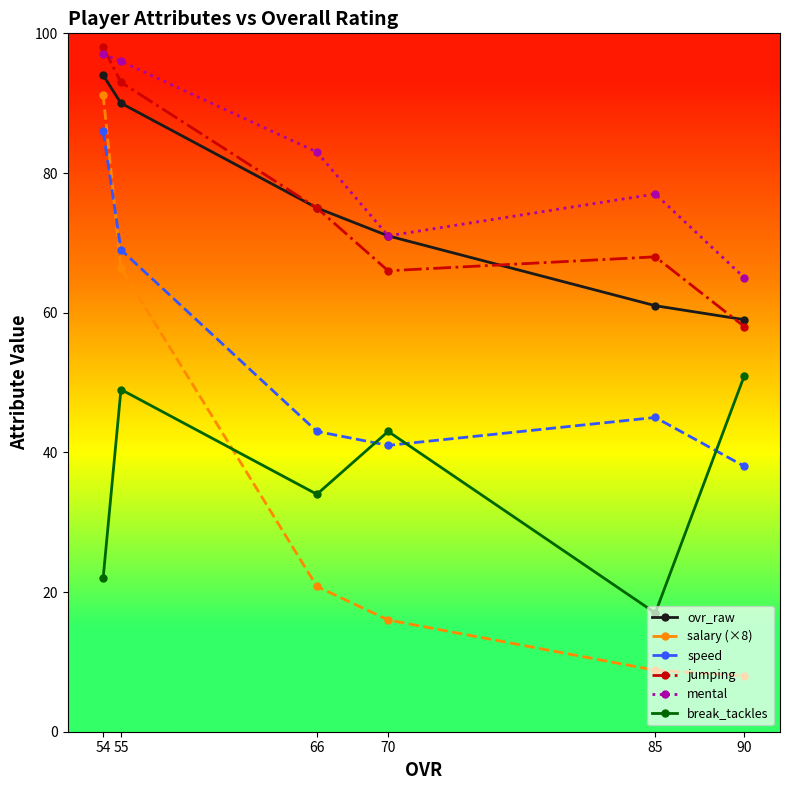

List the series in order of their peak value, lowest first.

break_tackles, speed, salary (×8), ovr_raw, mental, jumping